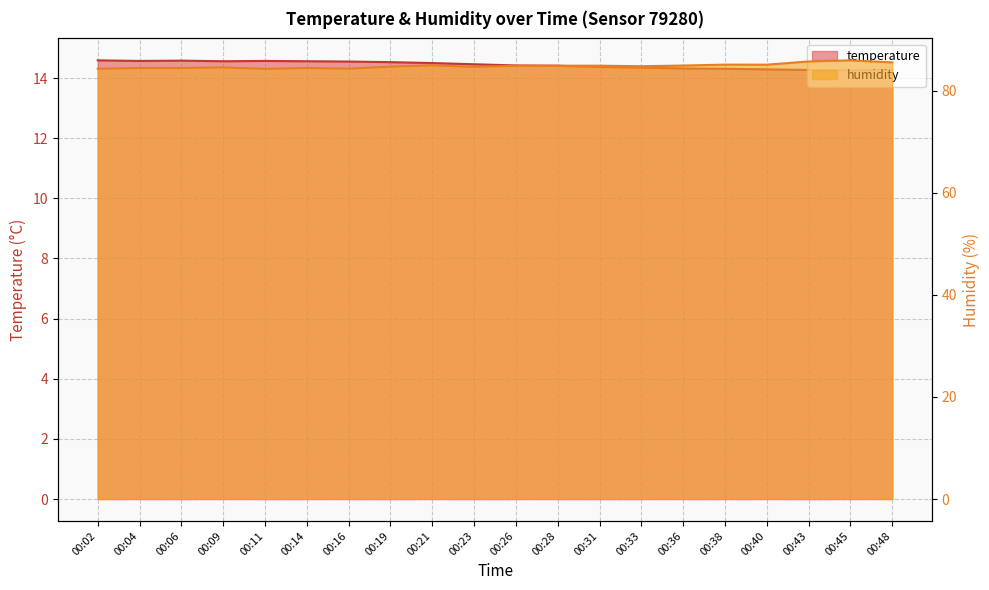

Between 00:19 and 00:40, which series saw the biggest shift?

humidity